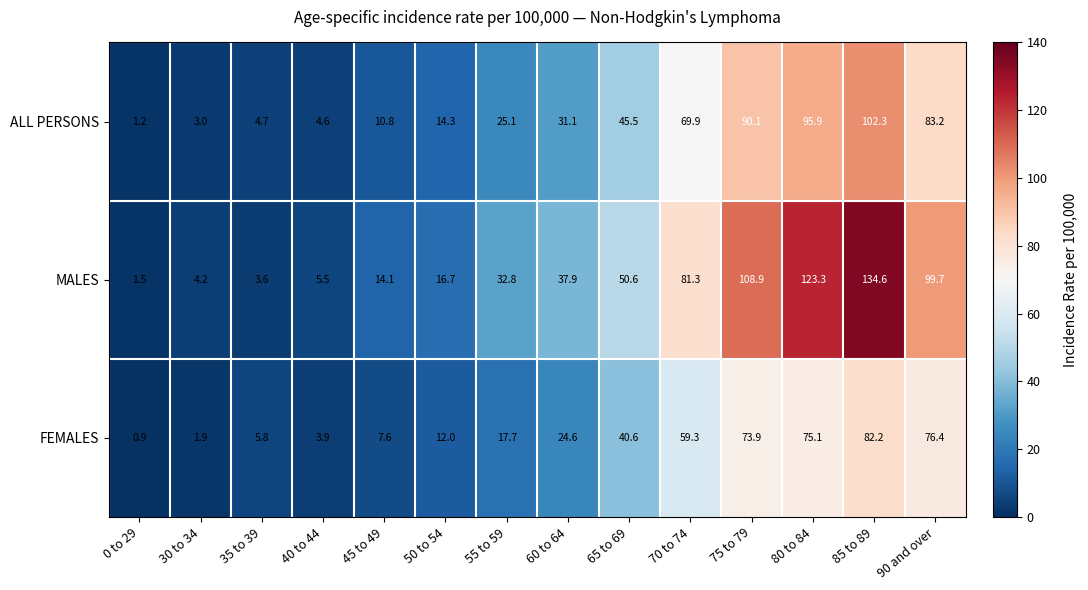

What value does the FEMALES series have at 45 to 49?

7.6